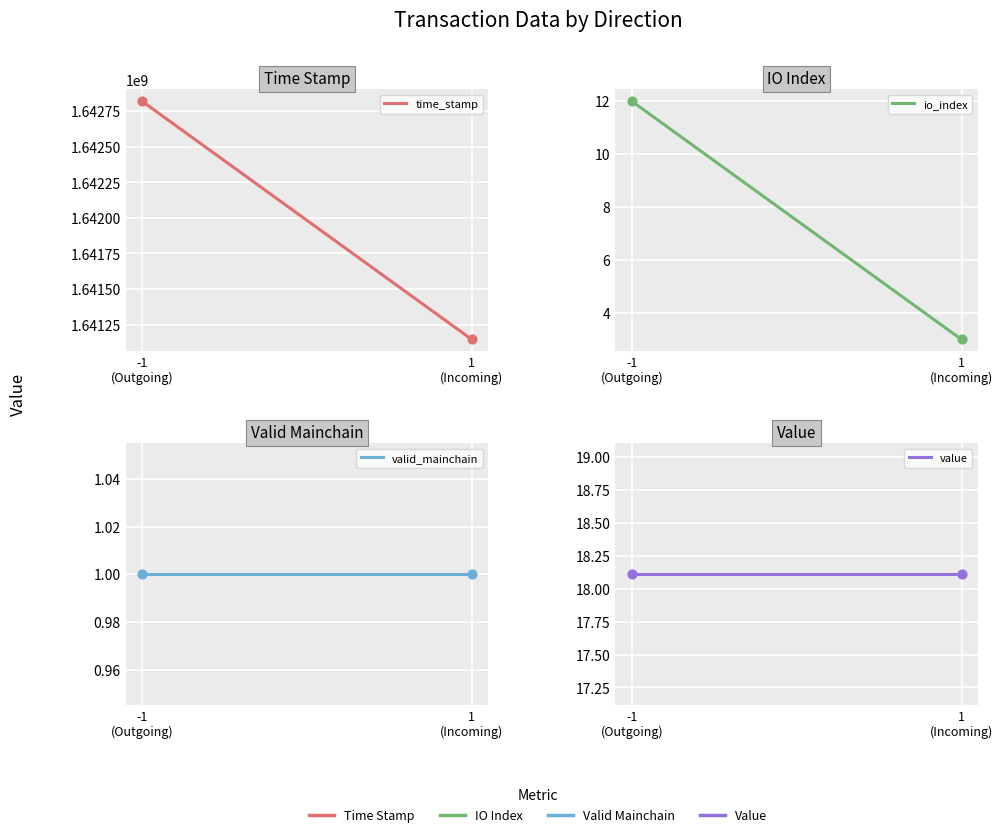

What are all the series names shown in the legend?

time_stamp, io_index, valid_mainchain, value